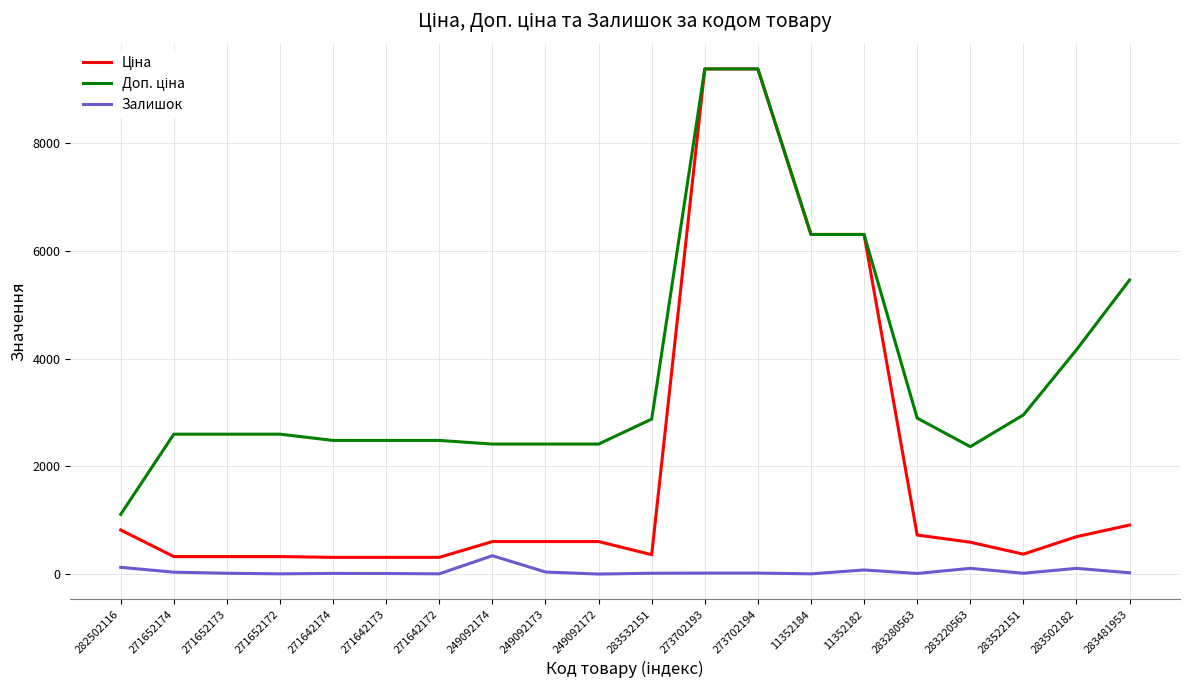

What is the total value across all series at 249092174?

3359.6